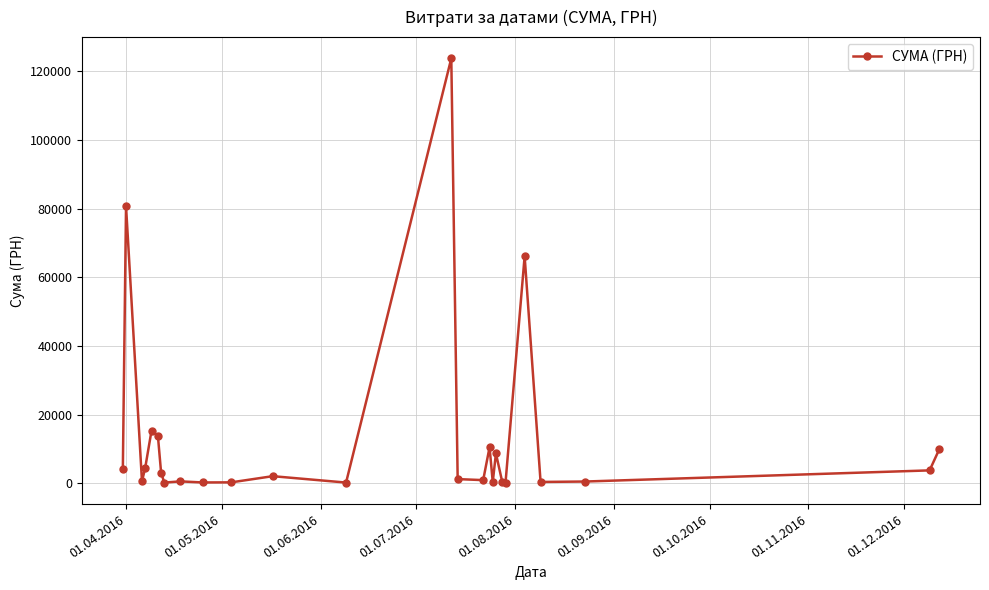

What is the difference between the maximum and minimum values?

123660.3